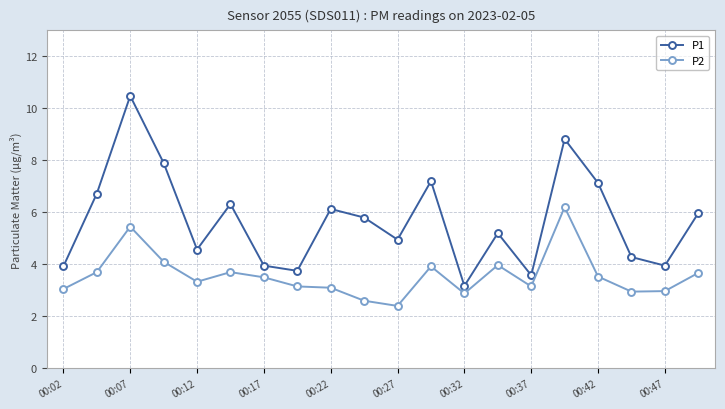

True or false: P1 and P2 cross at least once.

False